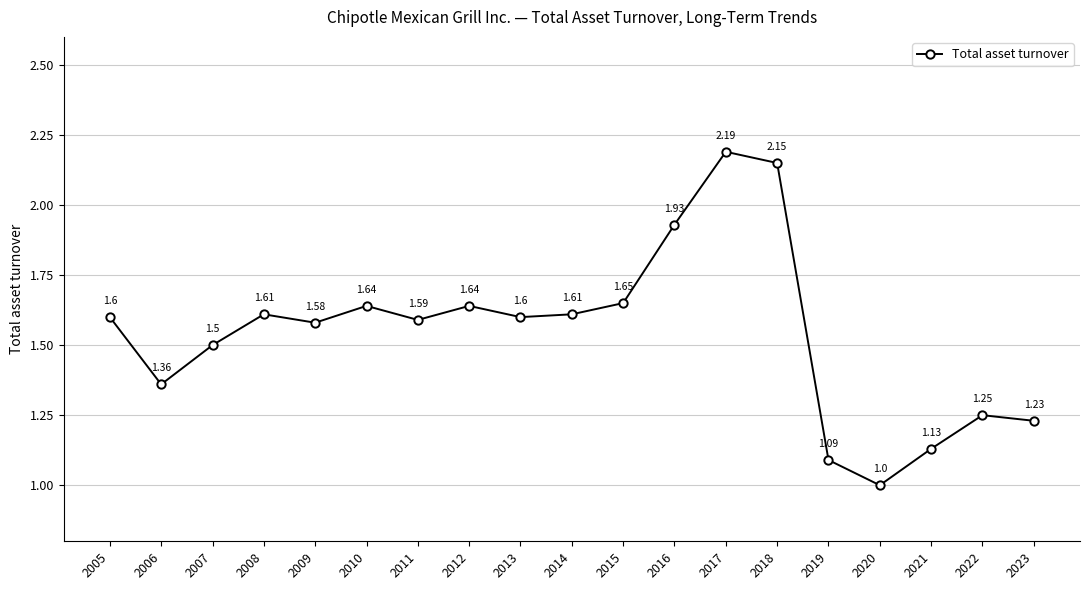

The chart shows a value of 2.1 at 2014. True or false?

False